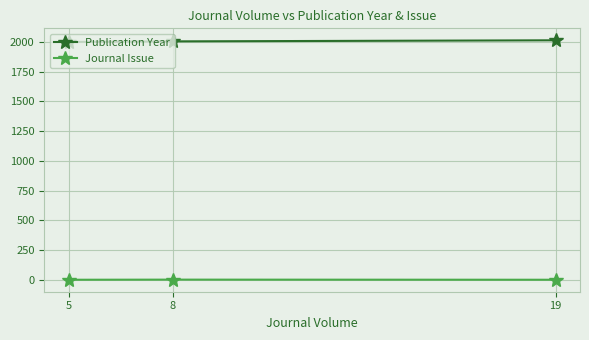

What is the spread (max minus min) of values at 19?

2011